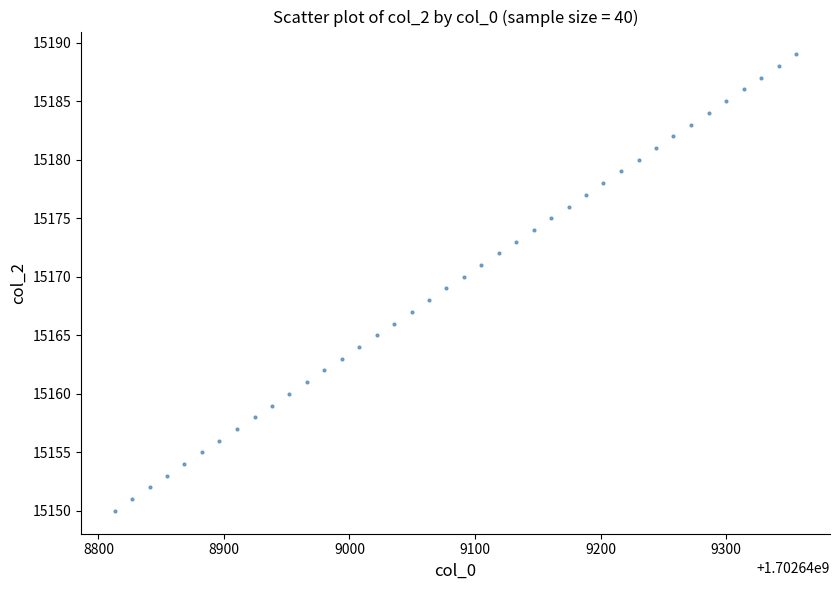

What is the range of Y values (max minus min)?

39